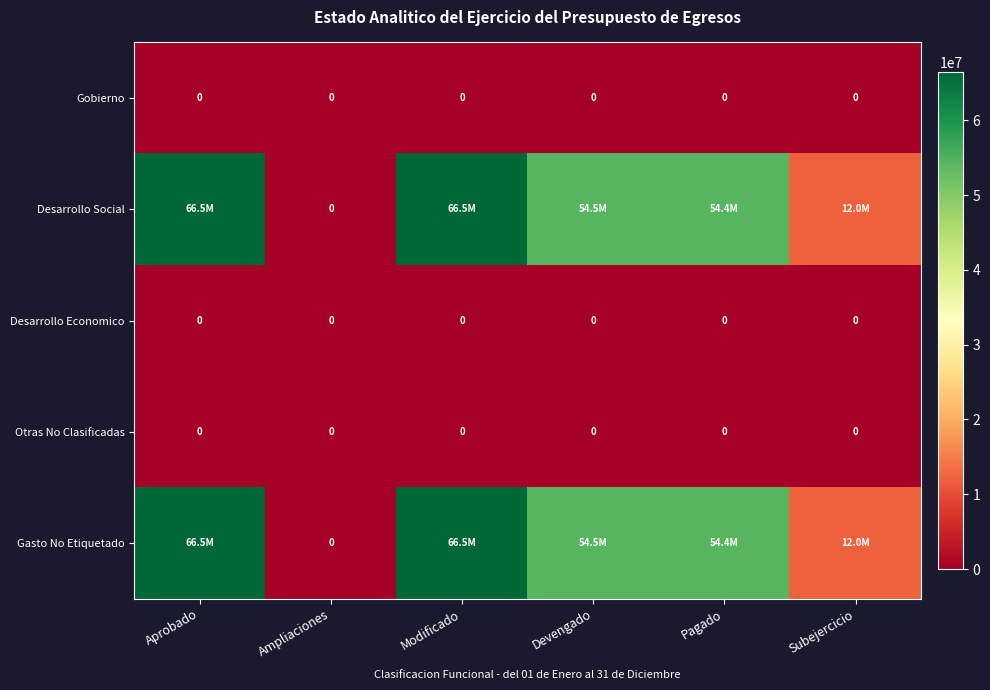

What is the difference between the highest and lowest values at Modificado?

66451795.7